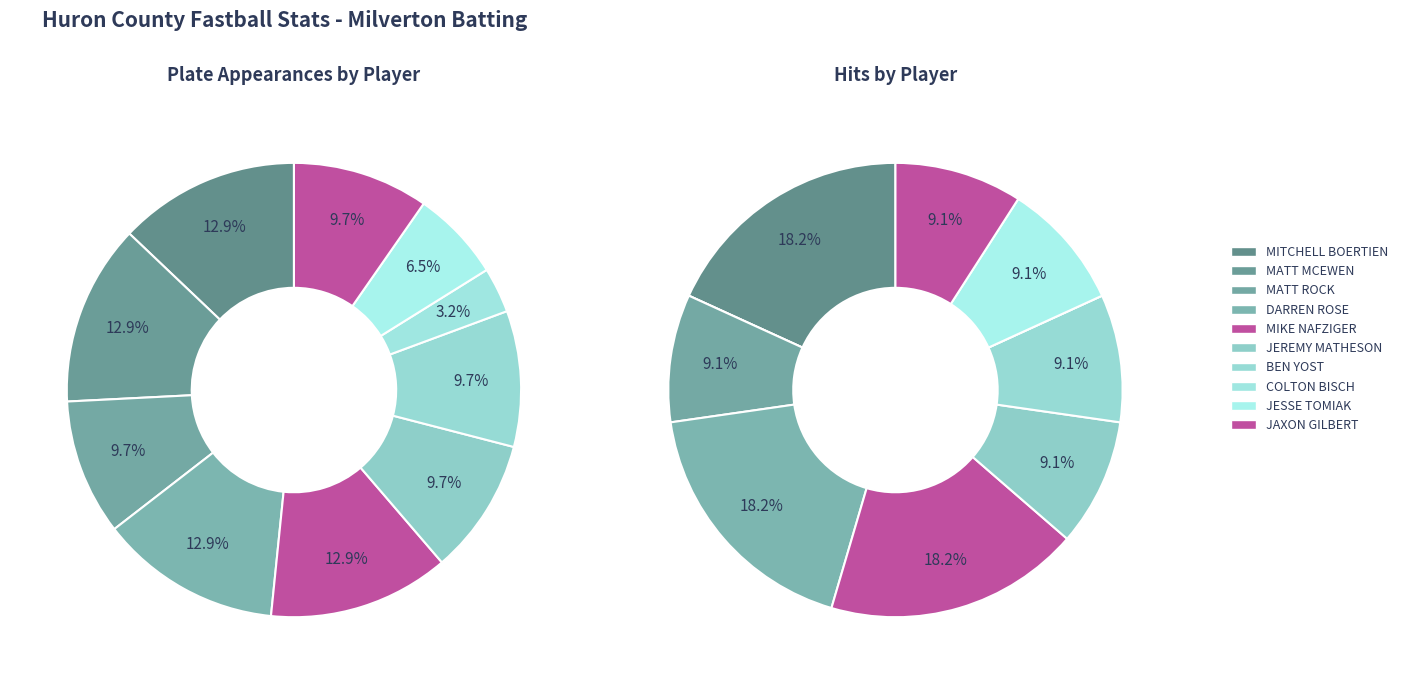

True or false: MITCHELL BOERTIEN accounts for 18% of the total.

True